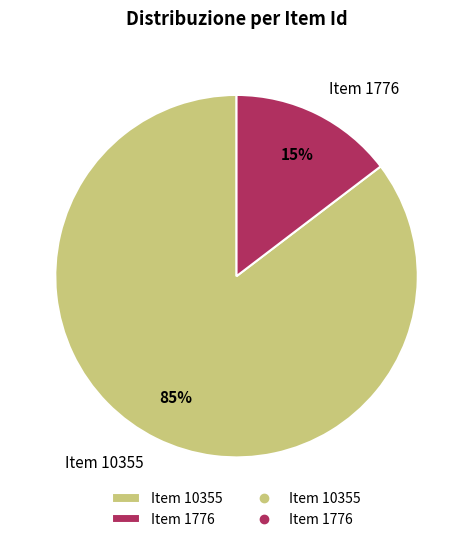

Between Item 10355 and Item 1776, which is larger?

Item 10355